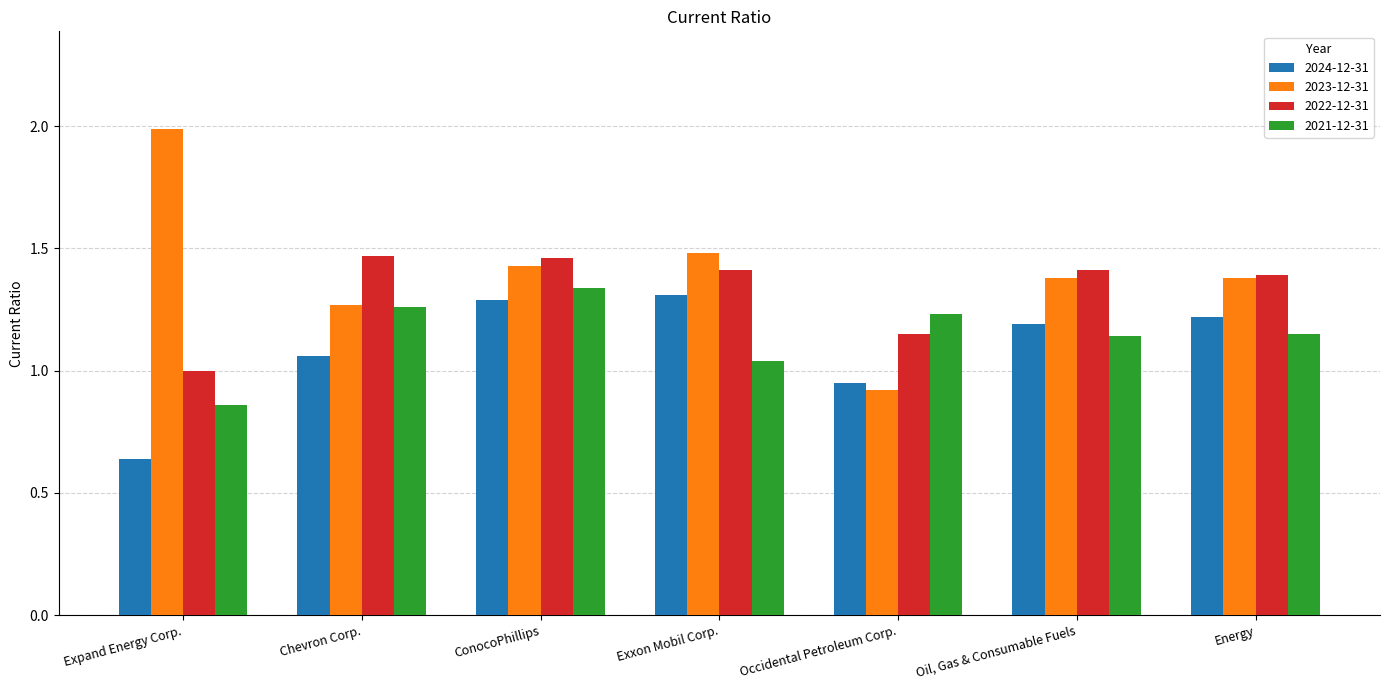

Which category has the lowest value across all series?

Expand Energy Corp.